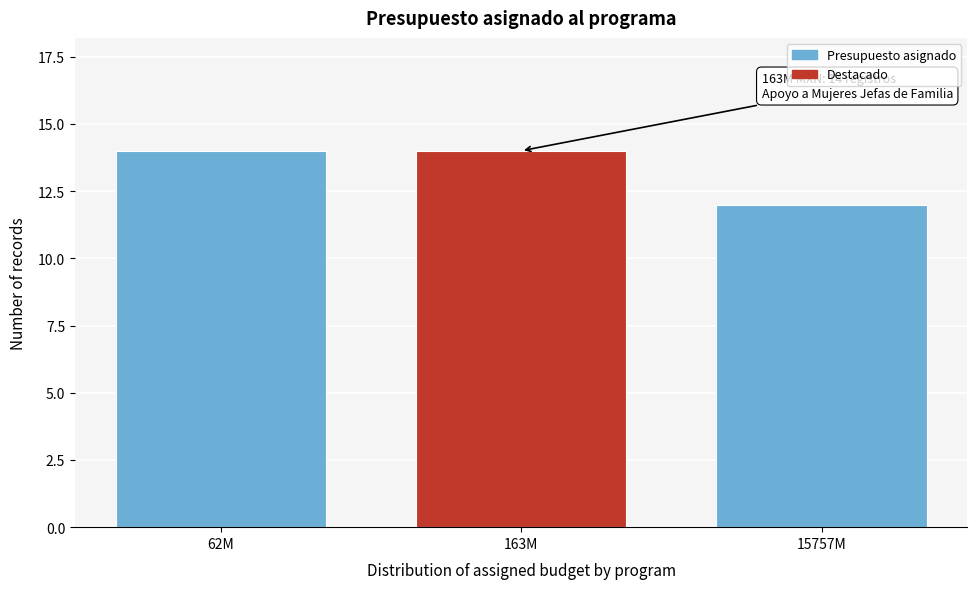

Reading left to right, list all the values displayed in this chart.

14	14	12